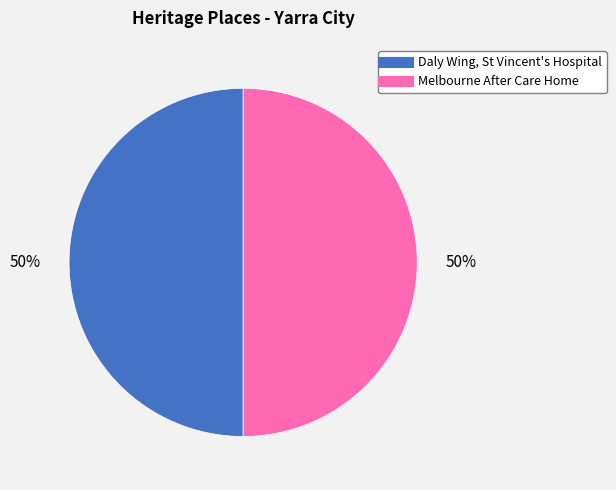

Count the number of slices in the pie.

2